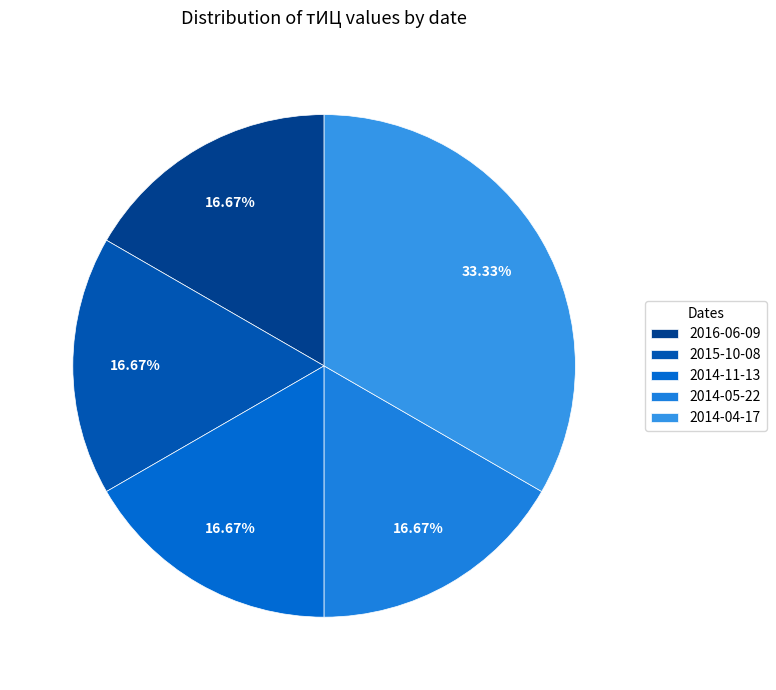

How many segments does this pie chart have?

5